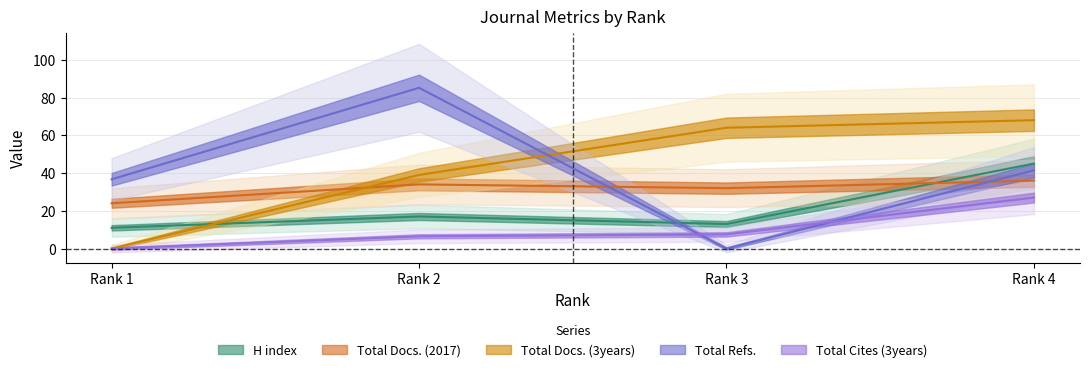

Read the Total Docs. (2017) value at Rank 1.

24.0